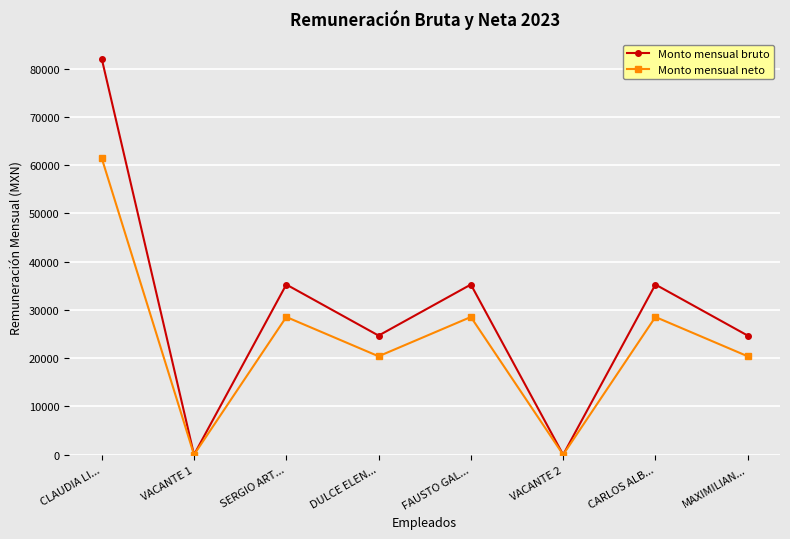

What is the difference between the highest and lowest values at MAXIMILIAN...?

4287